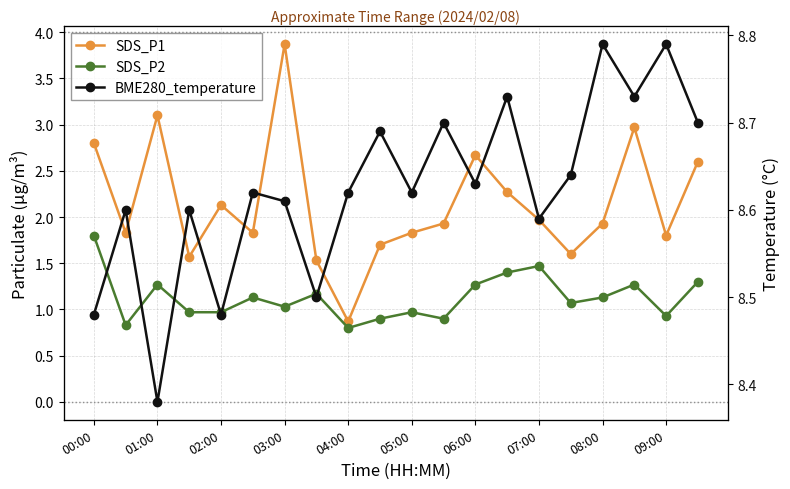

Which series changed the most between 06:00 and 09:00?

SDS_P1